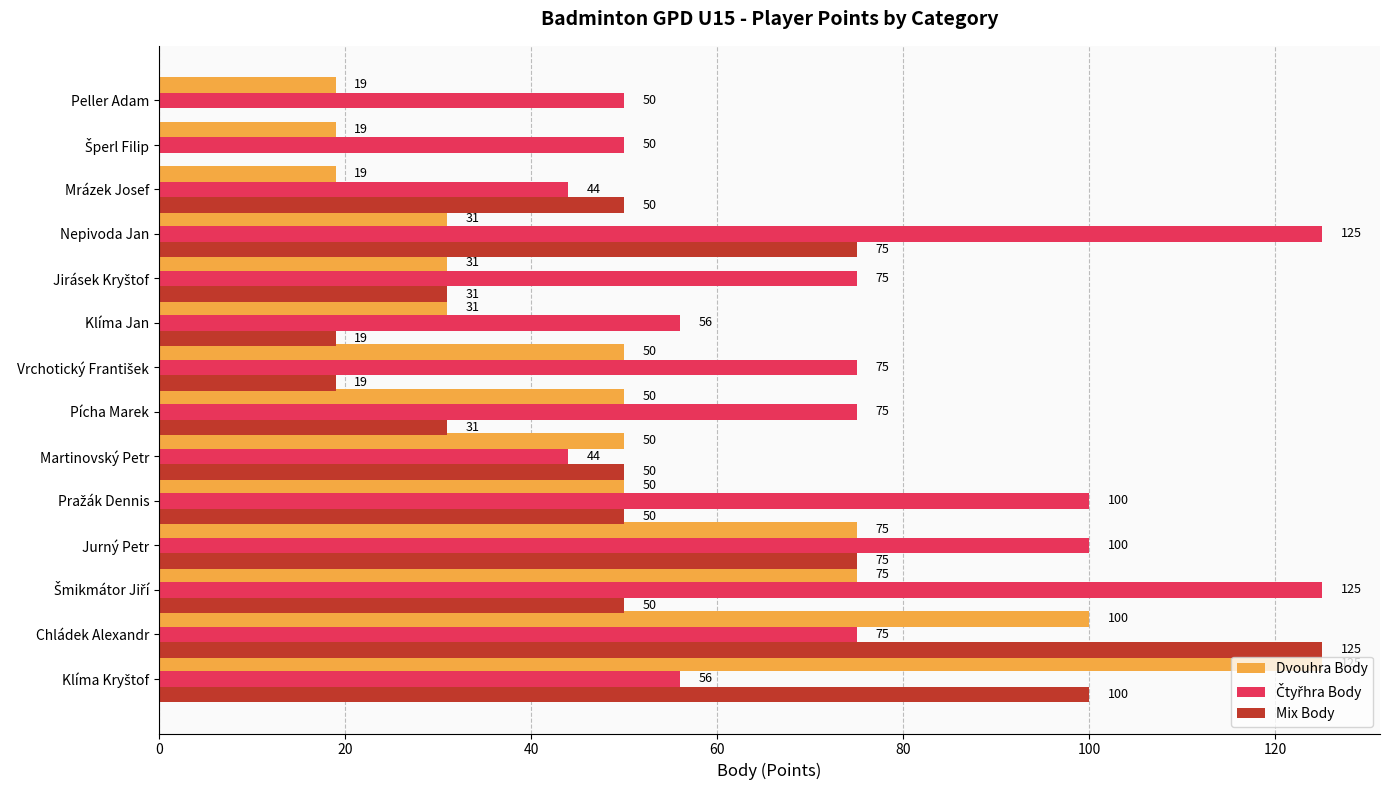

What is the maximum value shown in the chart?

125